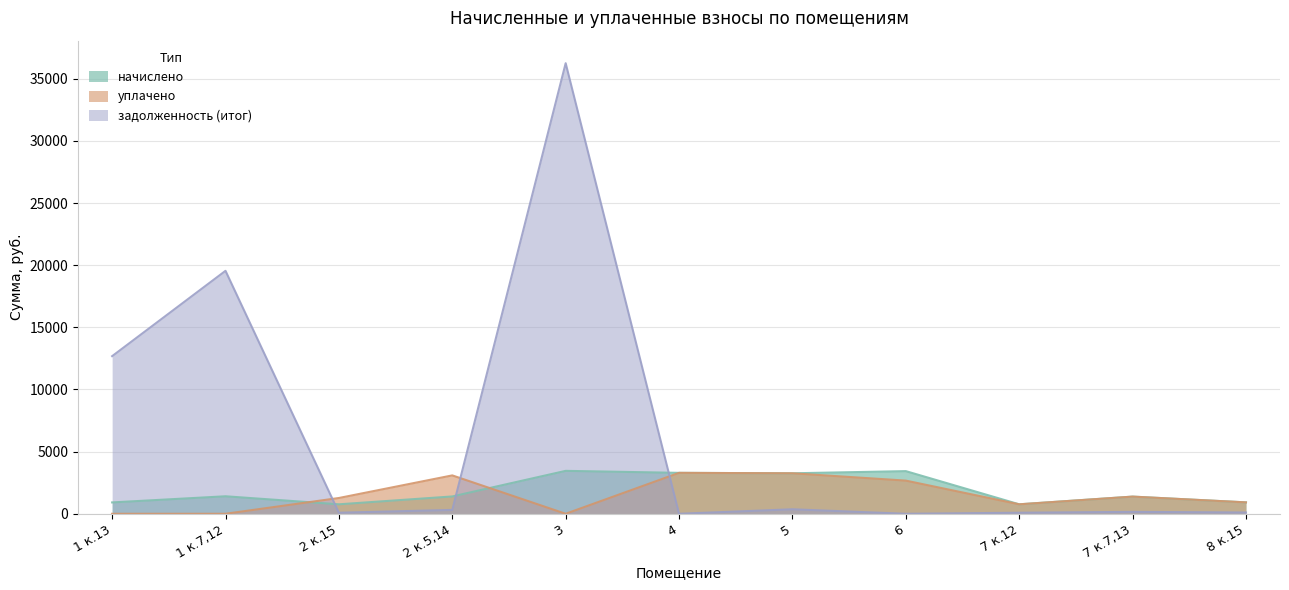

What are all the series names shown in the legend?

начислено, уплачено, задолженность (итог)